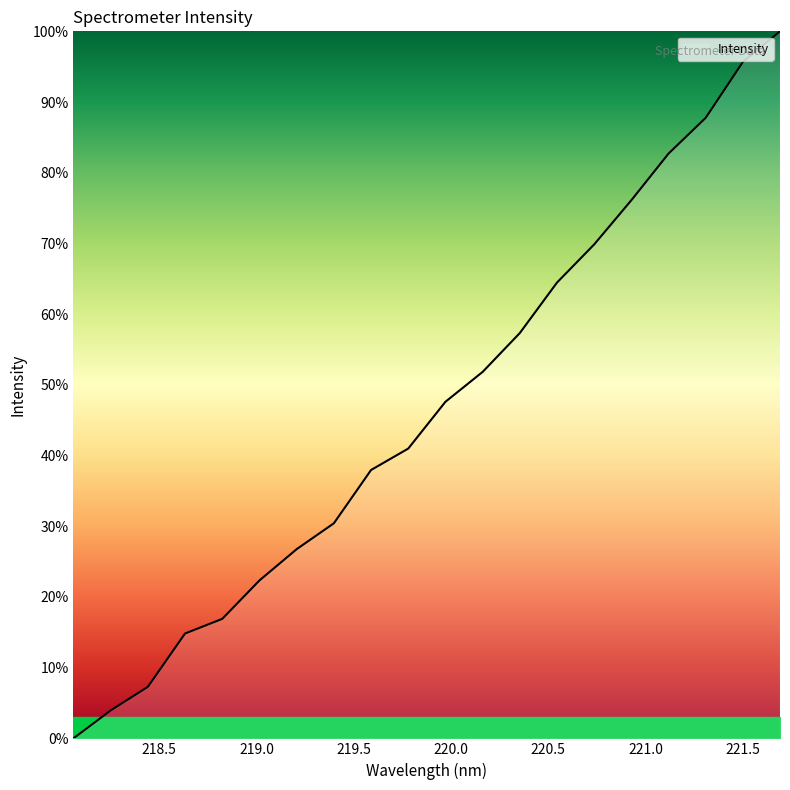

Does the chart display data point markers on the line(s)?

No